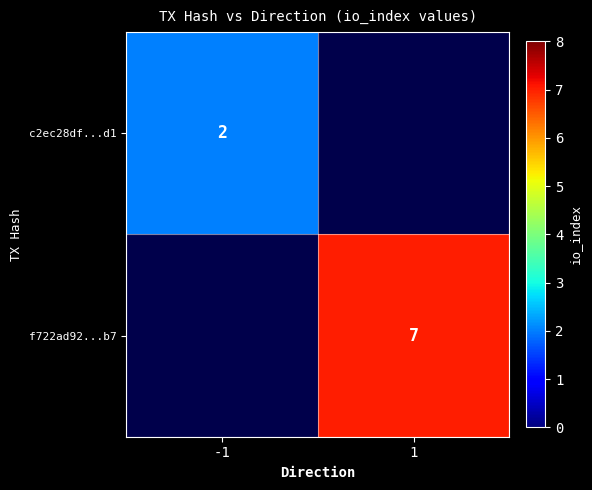

Is it true that f722ad92...b7 equals 12 at 1?

False